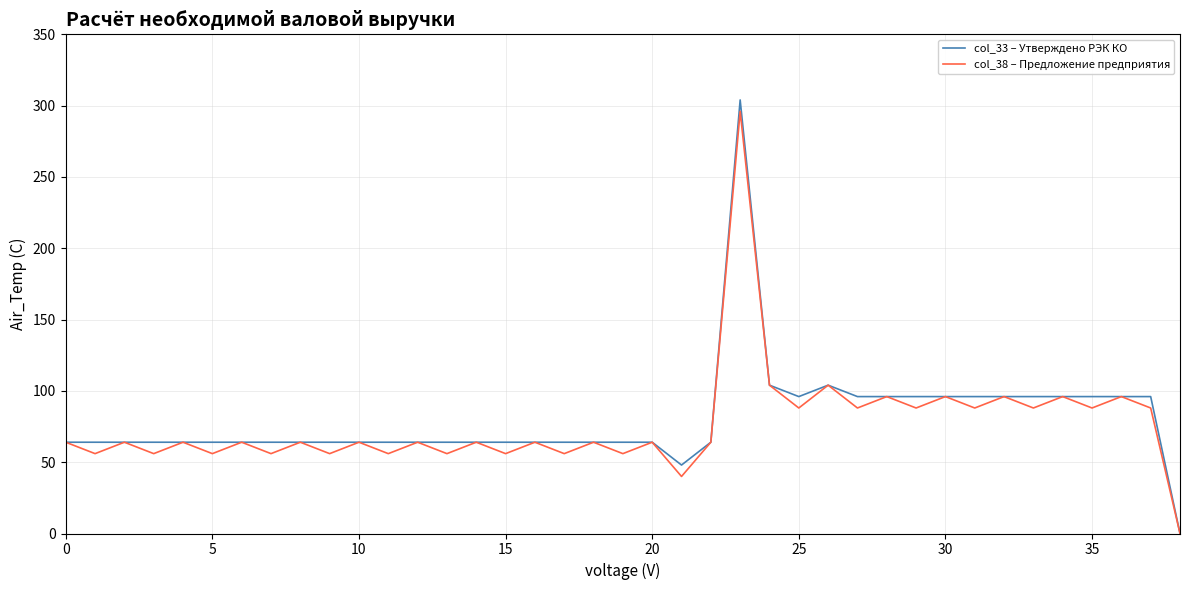

What is the sum of all col_38 – Предложение предприятия values?

2968